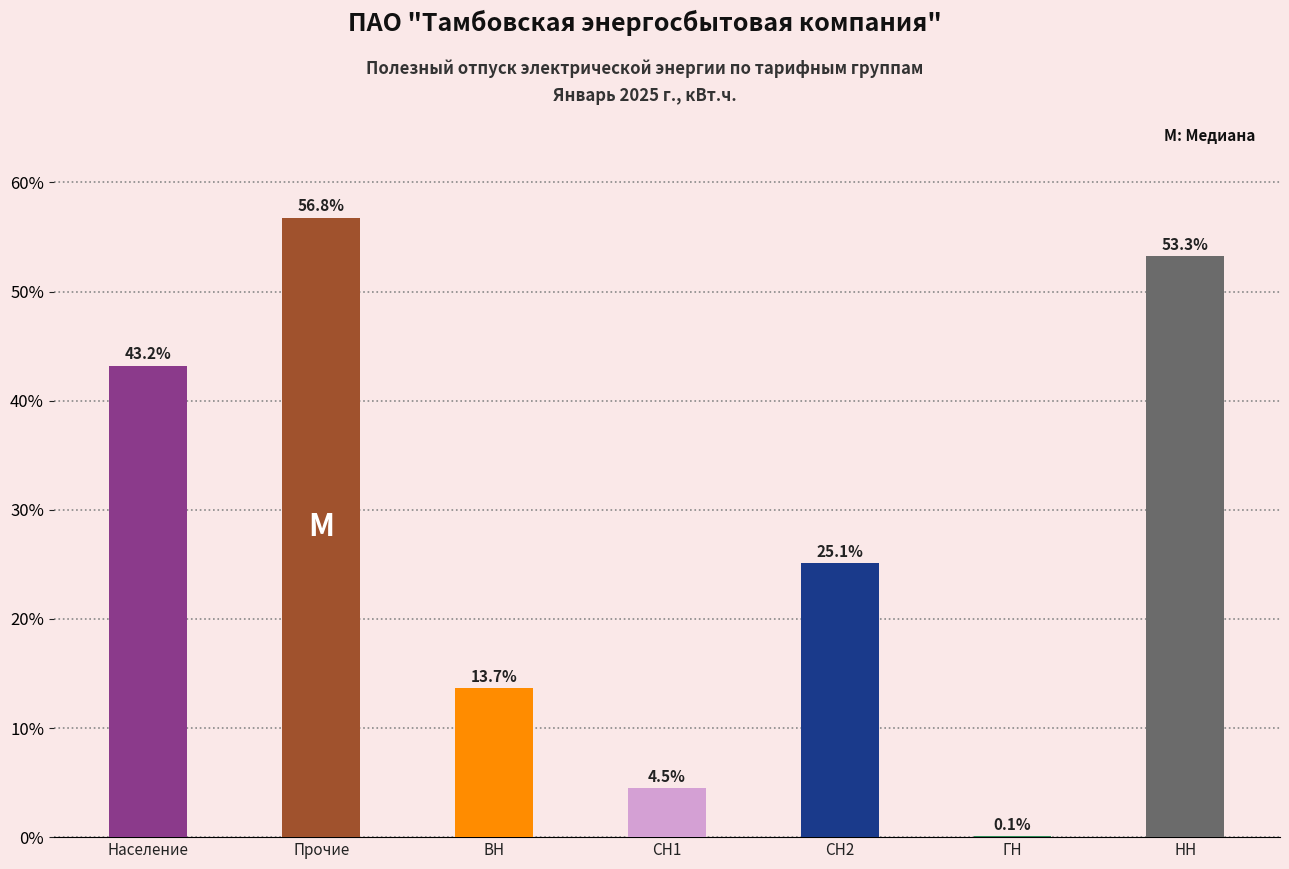

How many categories are shown in the chart?

7